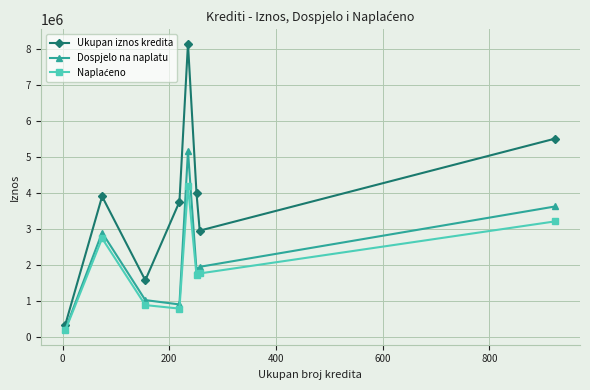

How many data points in Dospjelo na naplatu are less than 1957507?

4